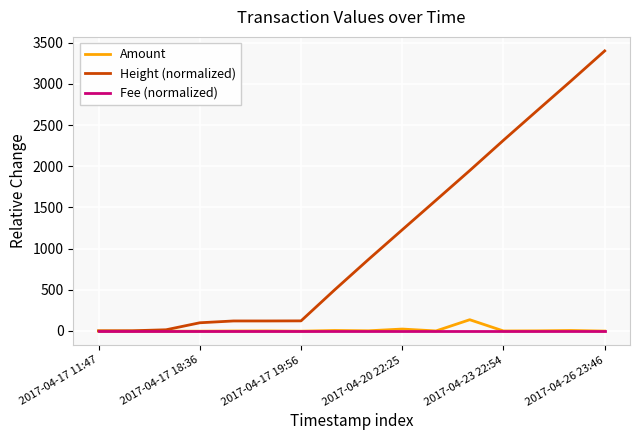

Which series has the widest spread of values?

Height (normalized)